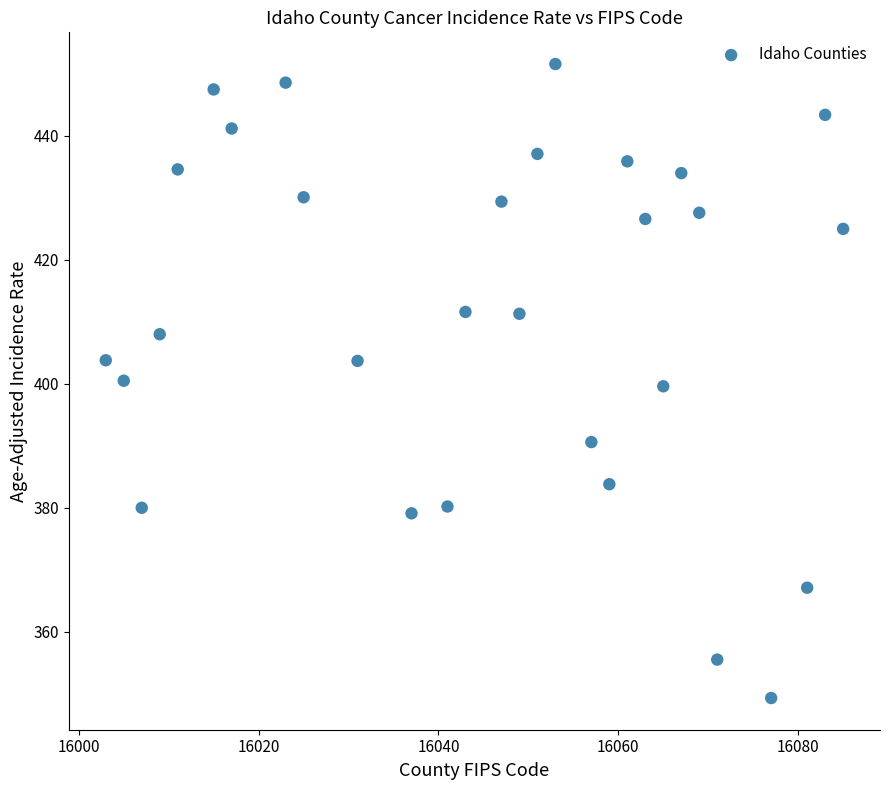

What is the range of Y values (max minus min)?

102.3